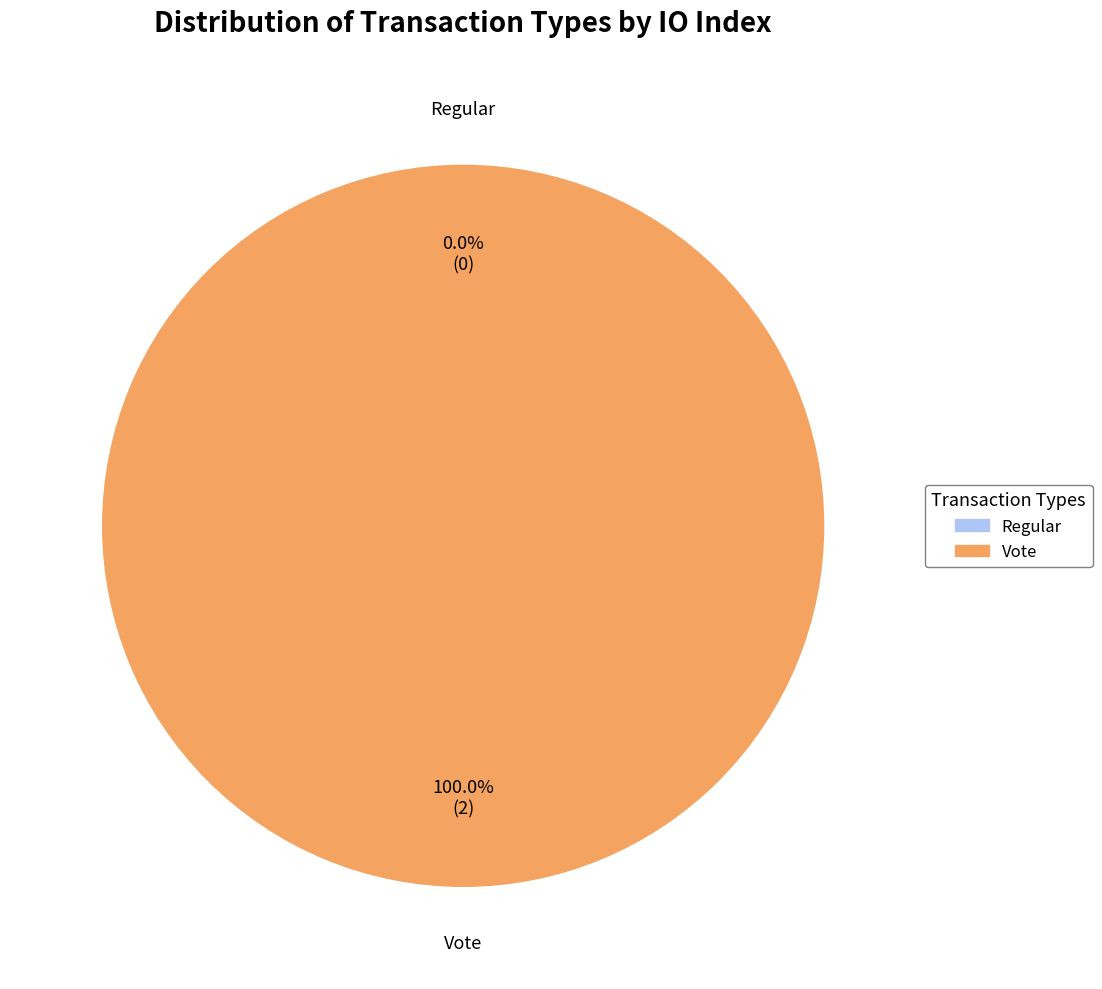

What is the change in value from Regular to Vote?

+2